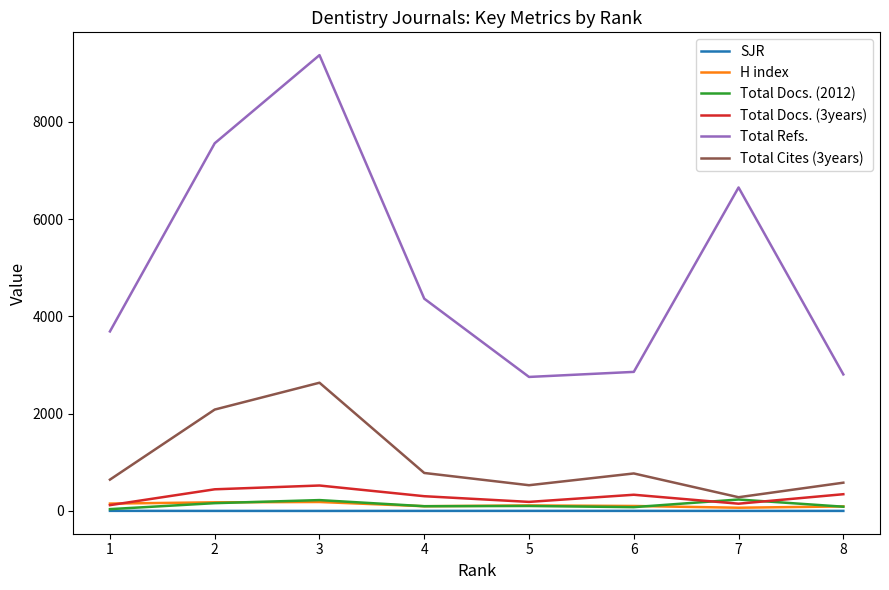

The value of Total Cites (3years) at 2 is 2085.0. True or false?

True